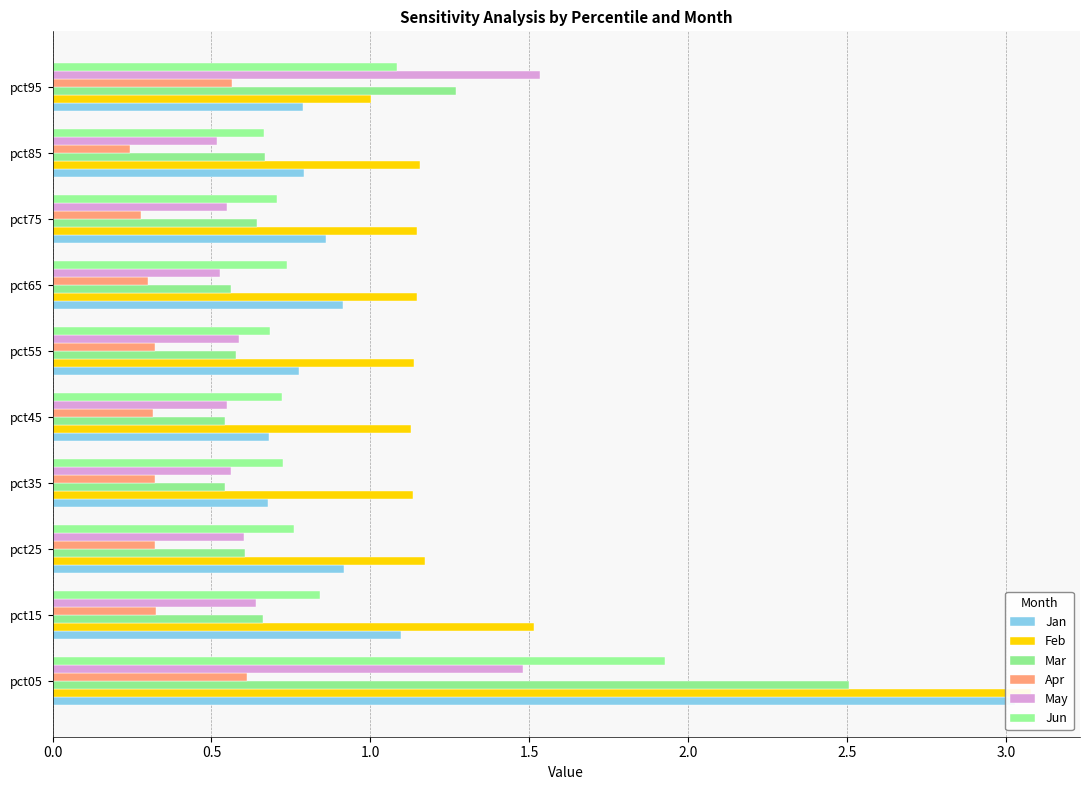

What is the maximum value shown in the chart?

3.1